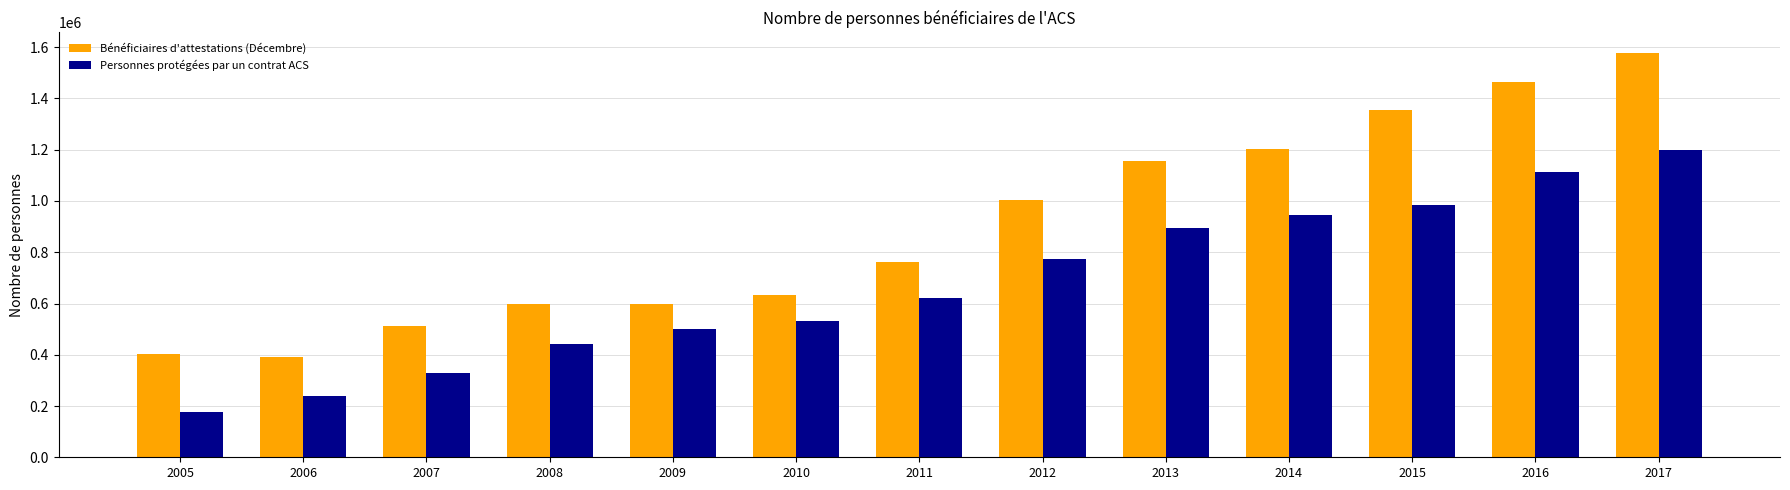

At which label is Bénéficiaires d'attestations (Décembre) closest to 985050?

2012